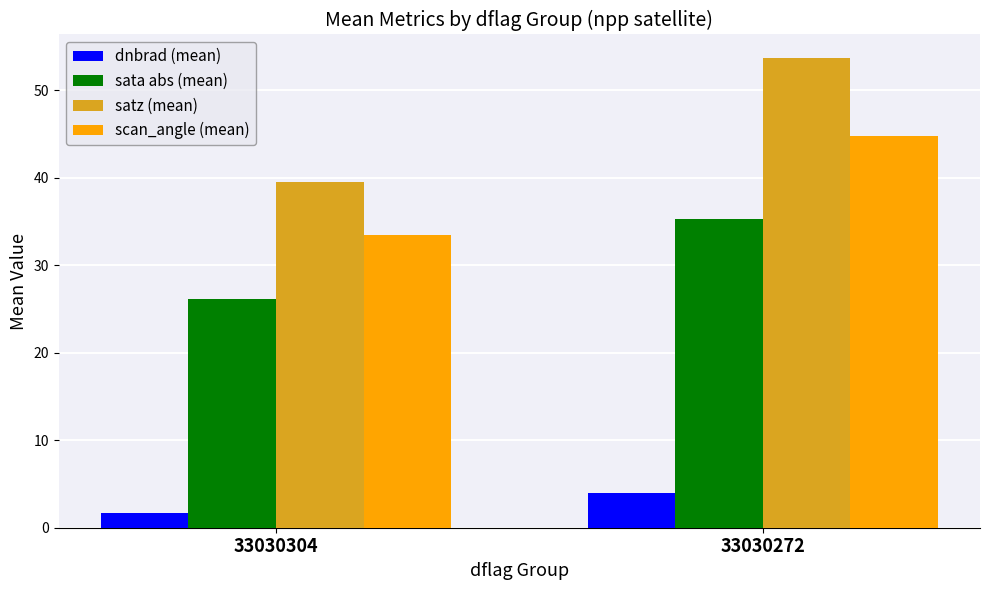

What is the sum of all scan_angle (mean) values?

78.3